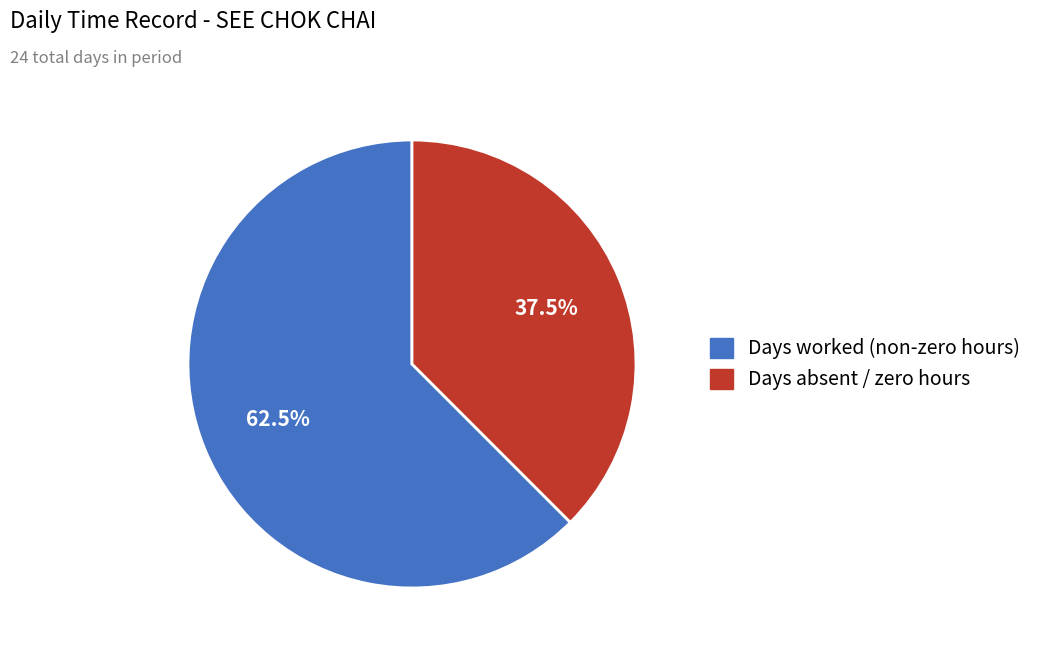

Is there any slice that represents more than half of the pie?

Yes